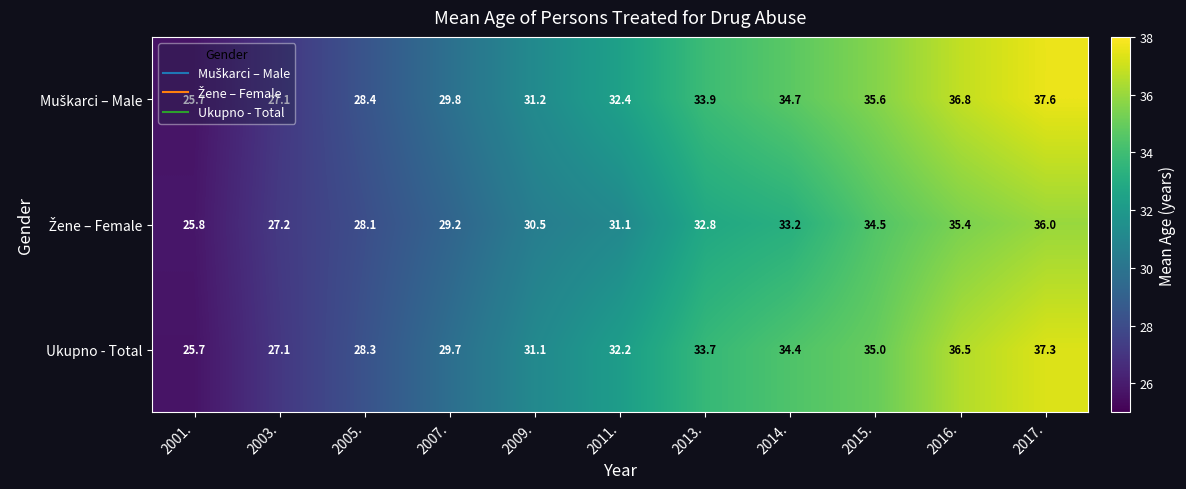

The Ukupno - Total series shows 54.5 at 2017.. True or false?

False